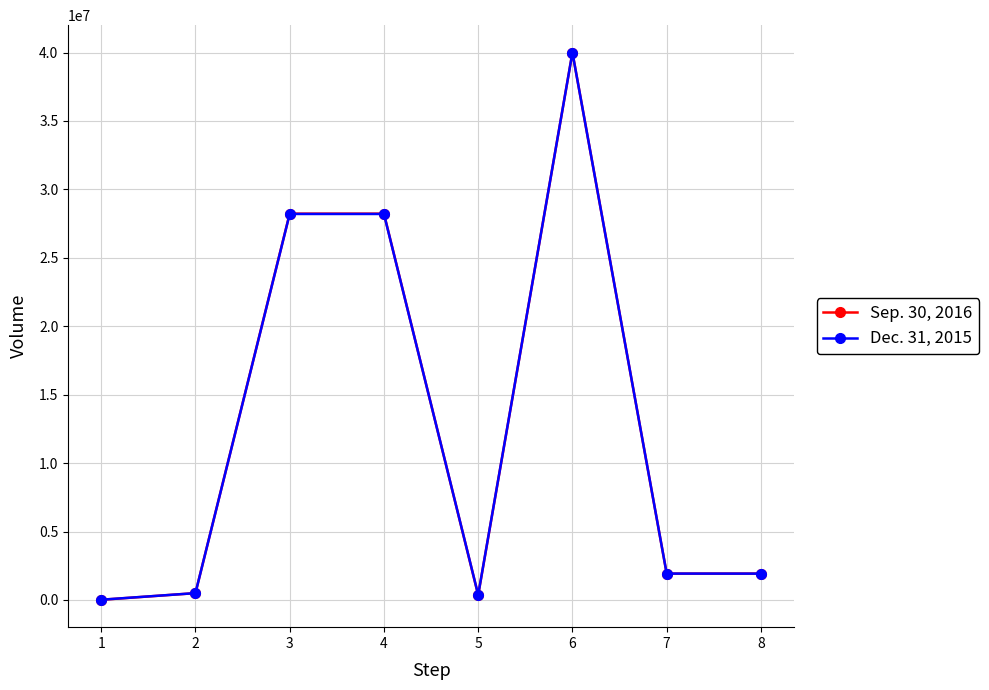

List the series in order of their overall mean, lowest first.

Dec. 31, 2015, Sep. 30, 2016